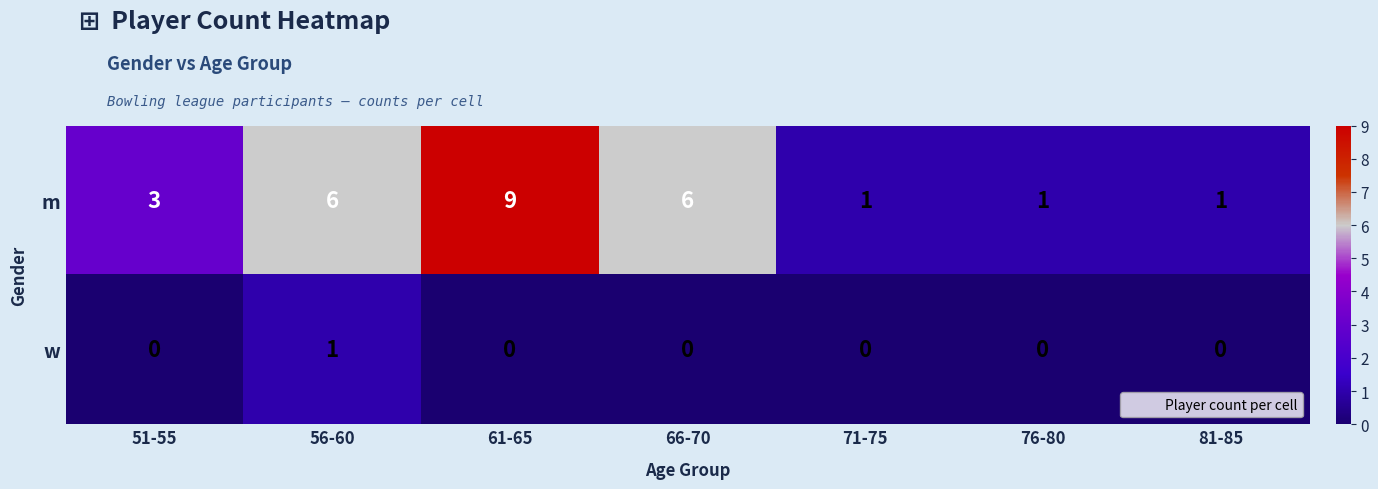

How many m values are between 1 and 6?

6